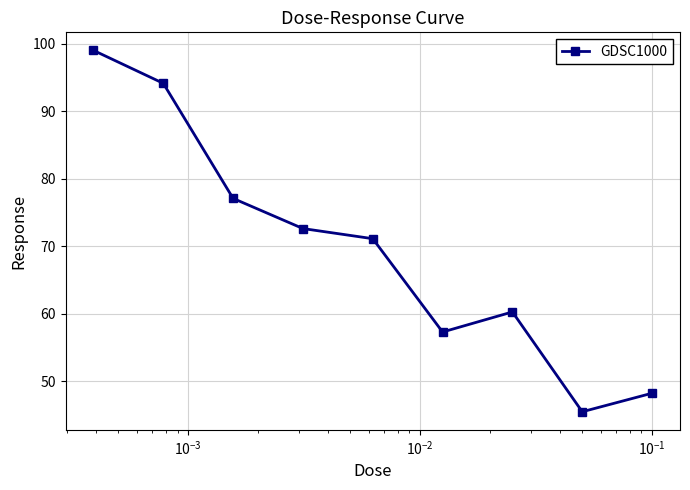

What is the maximum value shown in the chart?

99.0